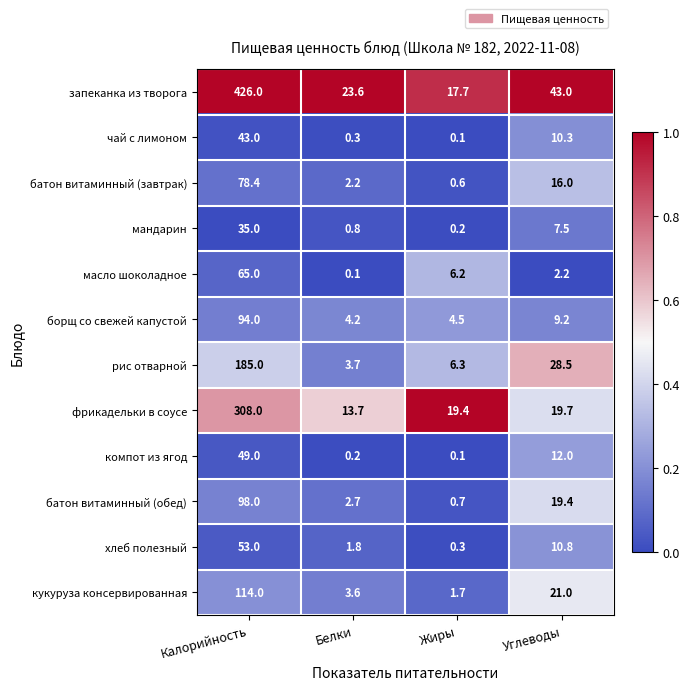

Between Белки and Углеводы, which series saw the biggest shift?

рис отварной